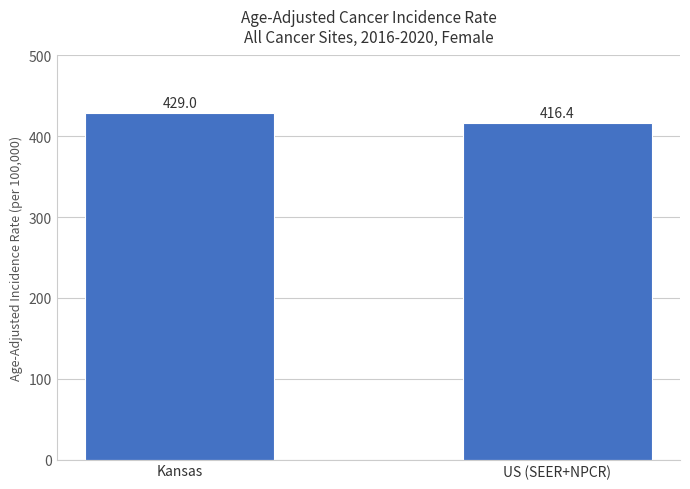

Is it true that the value at Kansas is 653.8?

False